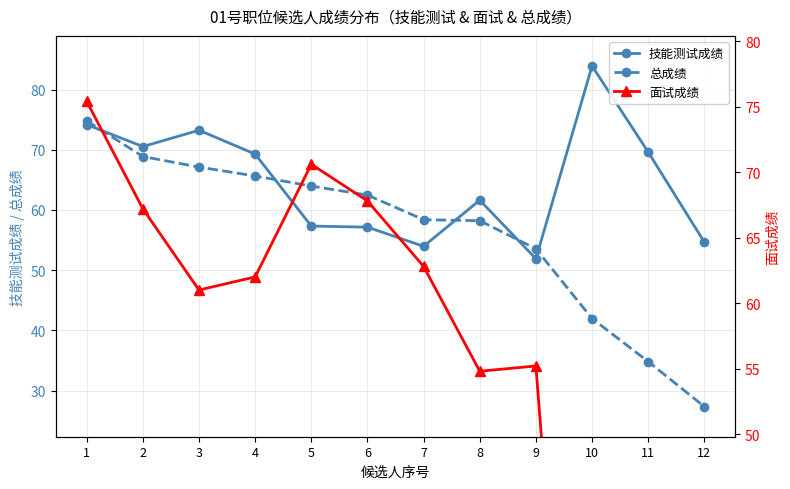

At which label does 技能测试成绩 first exceed 69?

1